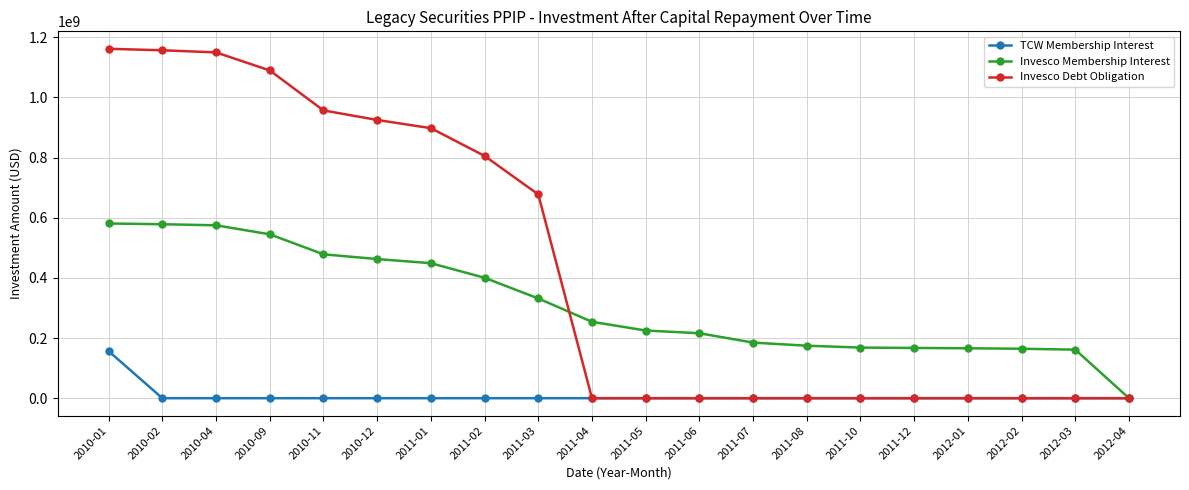

Where does the Invesco Membership Interest series first go above 253991379?

2010-01